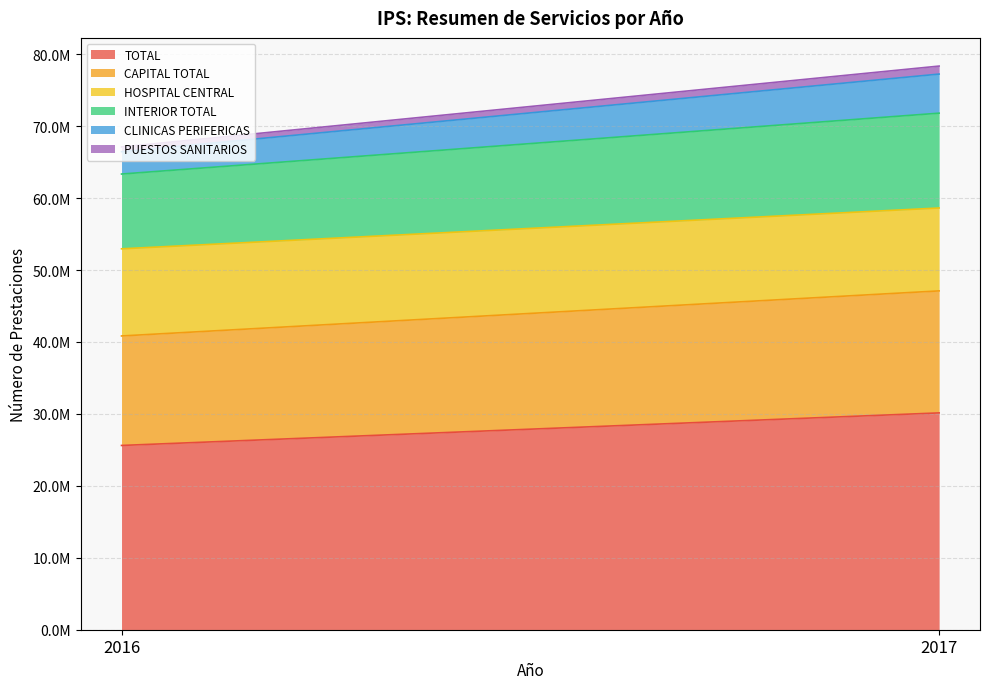

The value of CLINICAS PERIFERICAS at 2016 is 3106471.0. True or false?

True